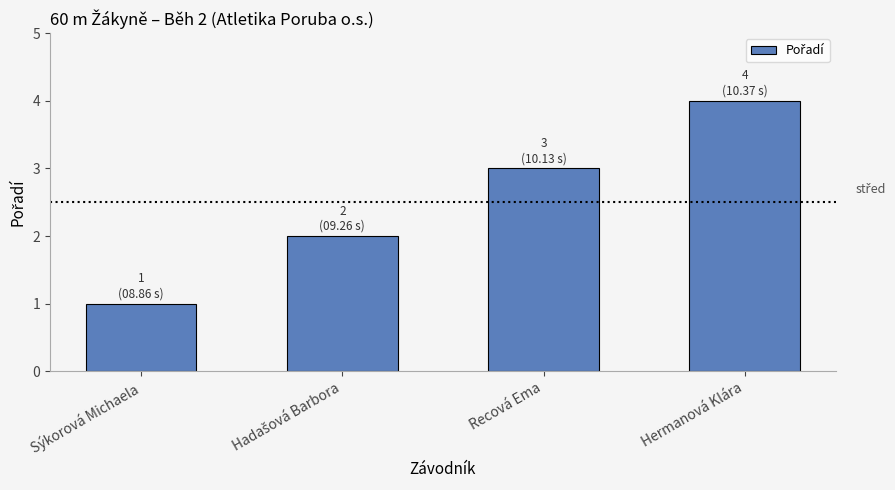

Which label corresponds to the smallest value in the chart?

Sýkorová Michaela